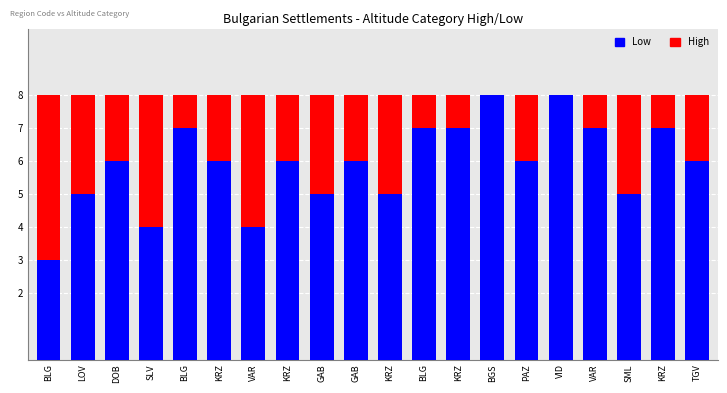

Which label corresponds to the smallest value in the chart?

BLG